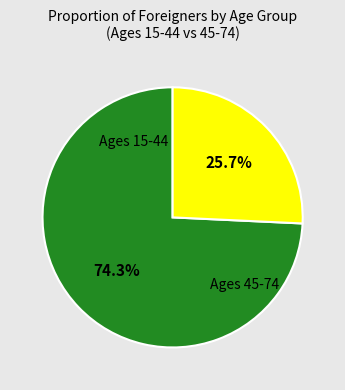

Is there any slice that represents more than half of the pie?

Yes